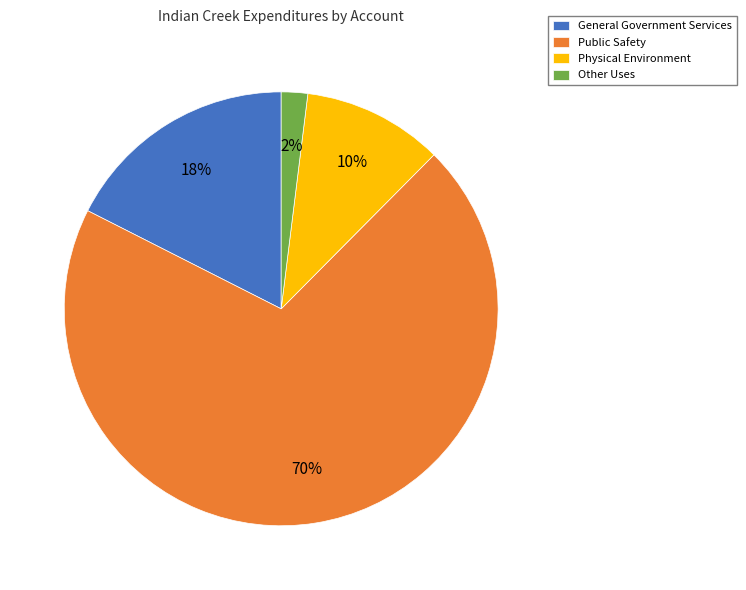

To the nearest percent, what percentage of the pie is Physical Environment?

10%